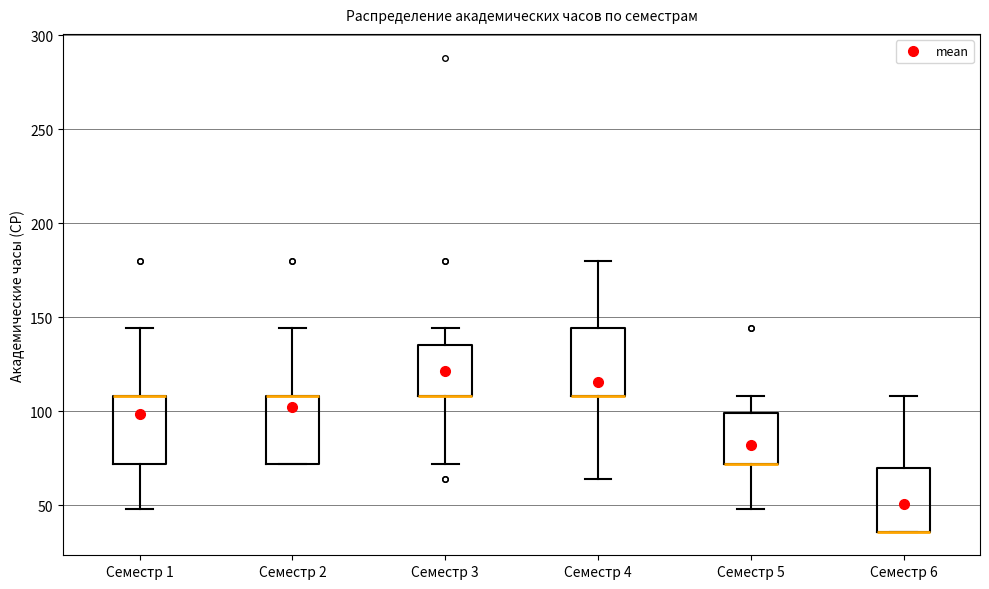

Where does the lower whisker of the box for Семестр 1 end on the y-axis? The values are not printed on the chart, so give them approximately, as read against the axis.

50